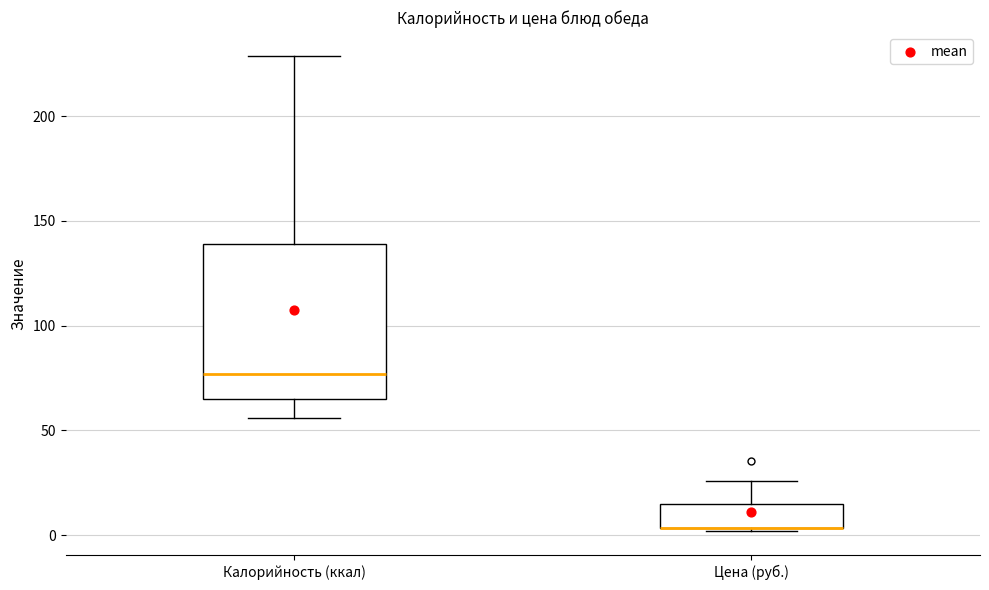

Reading left to right, read every box against the y-axis: the position of its median line, the range the box covers, and the ends of its whiskers. The values are not printed on the chart, so give them approximately, as read against the axis.

Калорийность (ккал): median 75, box 65 to 140, whiskers 55 to 230
Цена (руб.): median 5 (drawn on the box's lower edge), box 5 to 15, whiskers 0 to 25